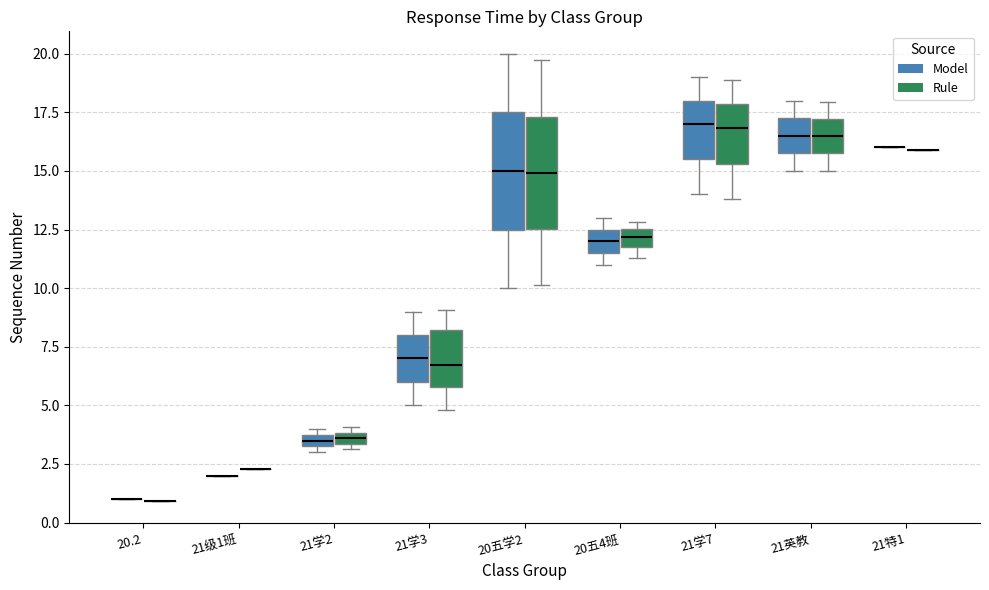

Where is the upper edge of the box for 20五4班 (Model) on the y-axis? The values are not printed on the chart, so give them approximately, as read against the axis.

12.5